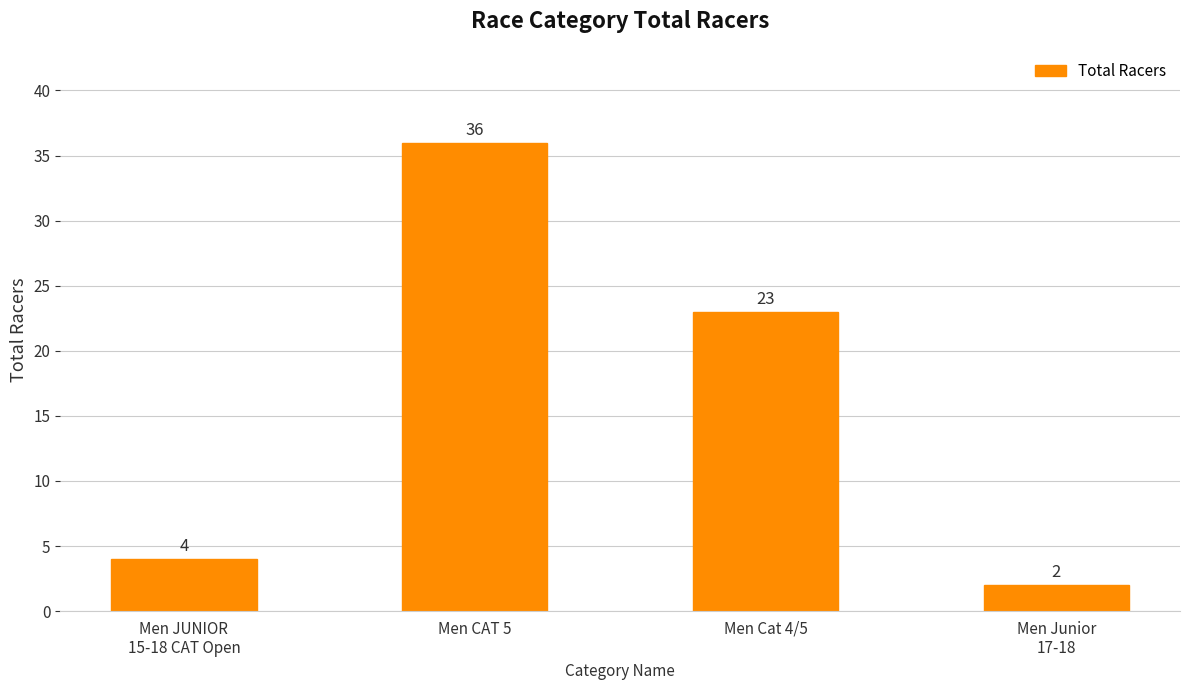

How many data points are less than 23?

2